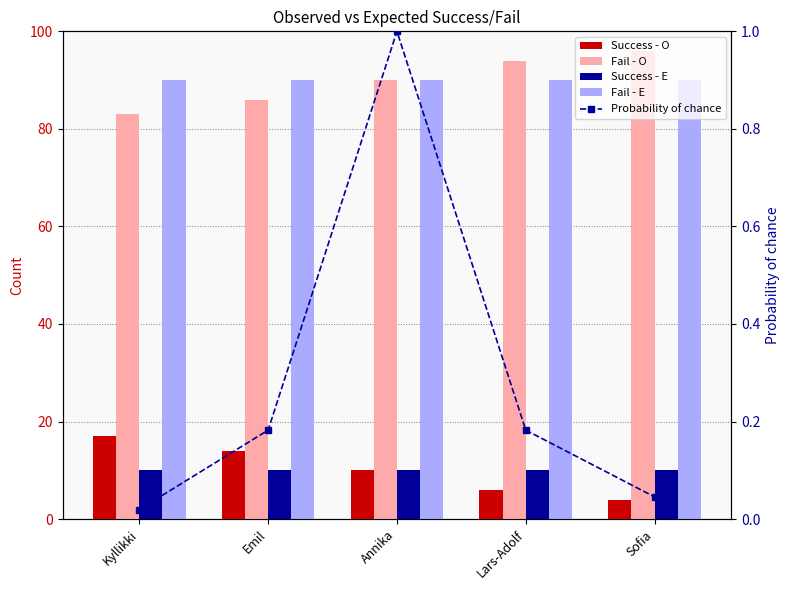

Reading left to right, what are all the values shown in this chart?

Success - O: Kyllikki=17.0	Emil=14.0	Annika=10.0	Lars-Adolf=6.0	Sofia=4.0
Fail - O: Kyllikki=83.0	Emil=86.0	Annika=90.0	Lars-Adolf=94.0	Sofia=96.0
Success - E: Kyllikki=10.0	Emil=10.0	Annika=10.0	Lars-Adolf=10.0	Sofia=10.0
Fail - E: Kyllikki=90.0	Emil=90.0	Annika=90.0	Lars-Adolf=90.0	Sofia=90.0
Probability of chance: Kyllikki=0.0	Emil=0.2	Annika=1.0	Lars-Adolf=0.2	Sofia=0.0